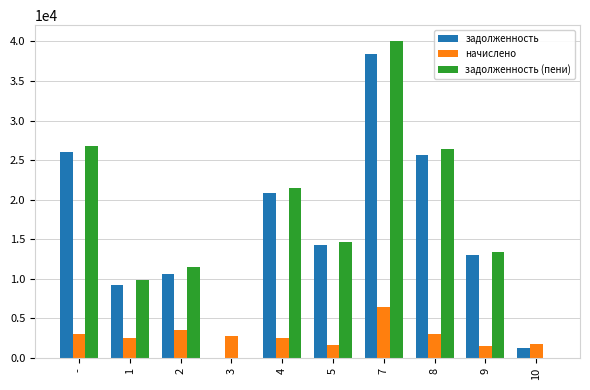

The value of задолженность (пени) at 5 is 14700.5. True or false?

True